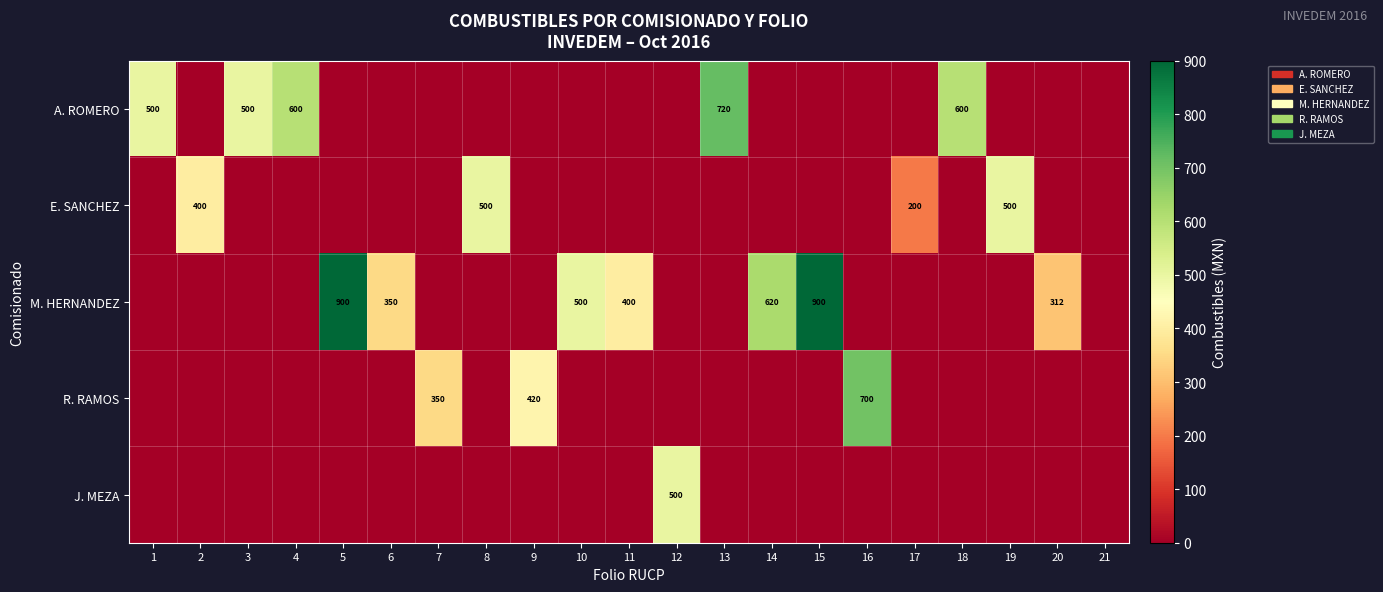

What is the sum of the E. SANCHEZ values at 8 and 2?

900